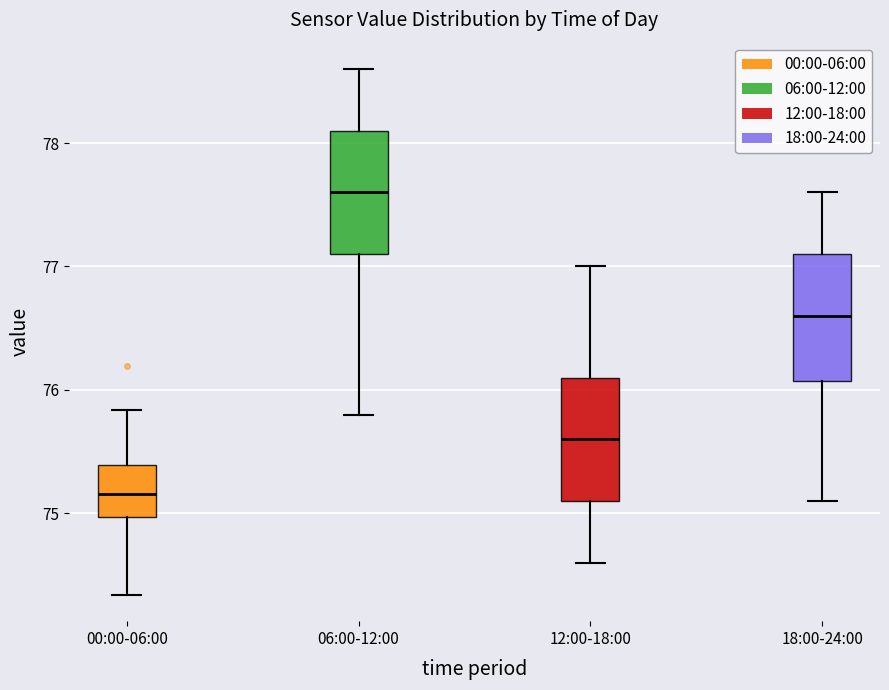

Where does the upper whisker of the box for 06:00-12:00 end on the y-axis? The values are not printed on the chart, so give them approximately, as read against the axis.

78.6